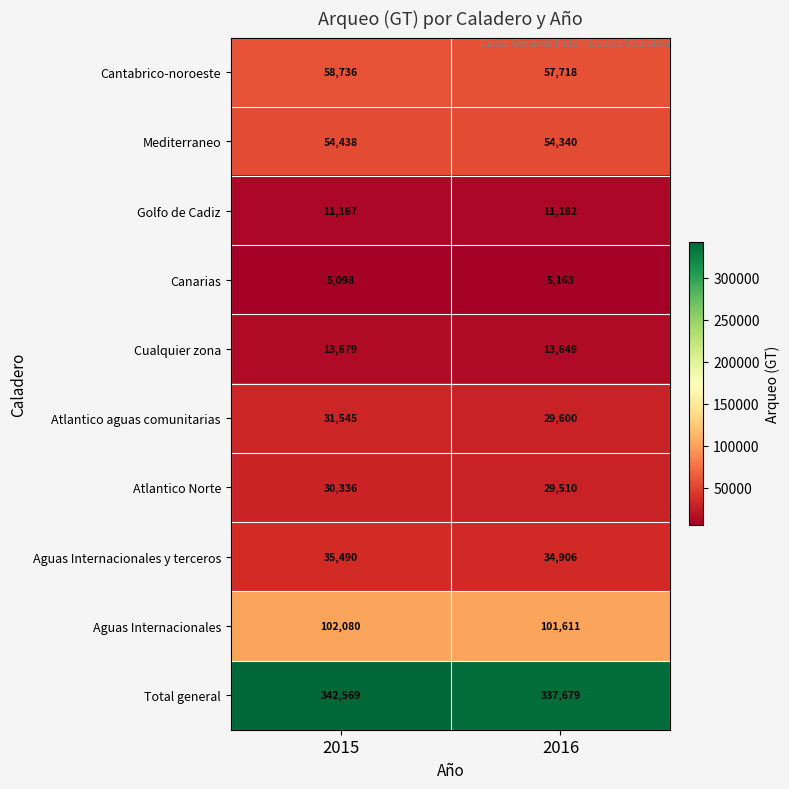

What is the minimum value shown in the chart?

5098